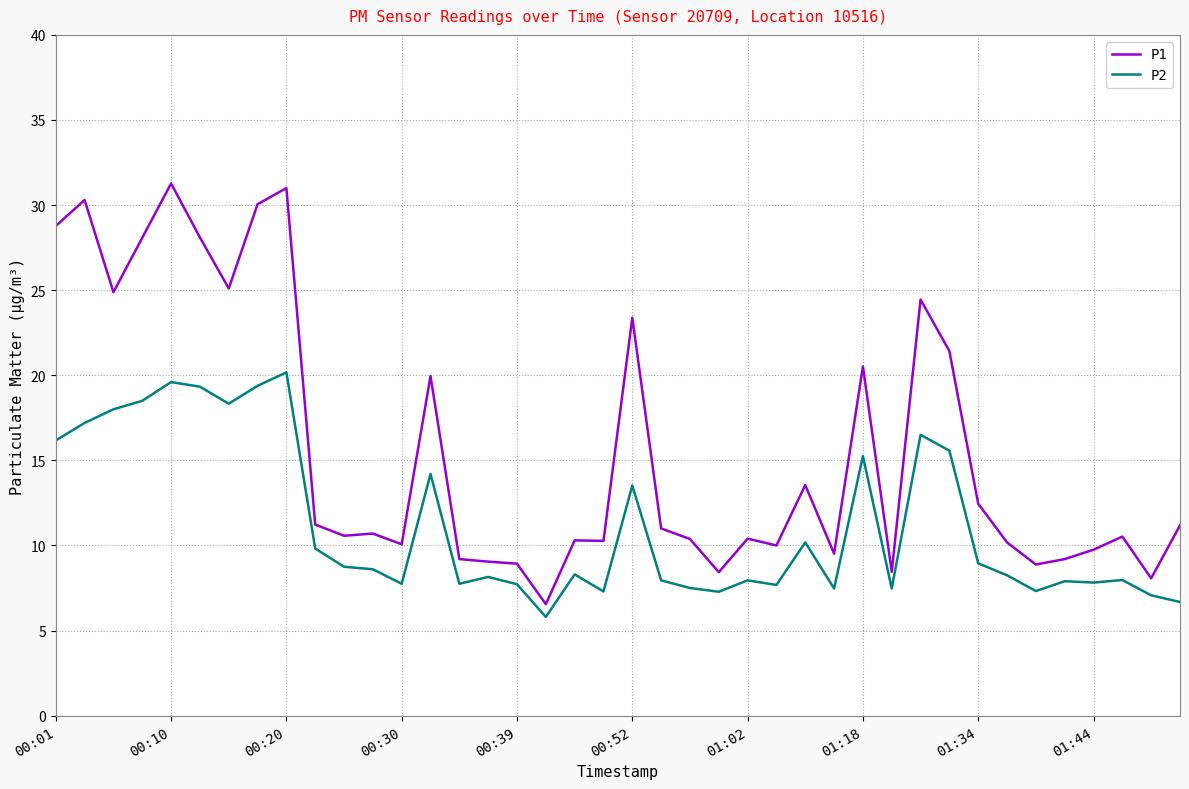

Which series has the largest range (max minus min)?

P1